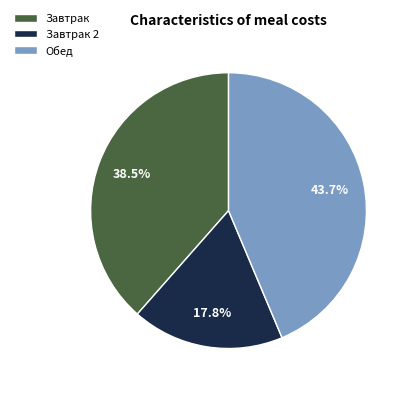

What portion of the pie excludes Обед?

56.3%